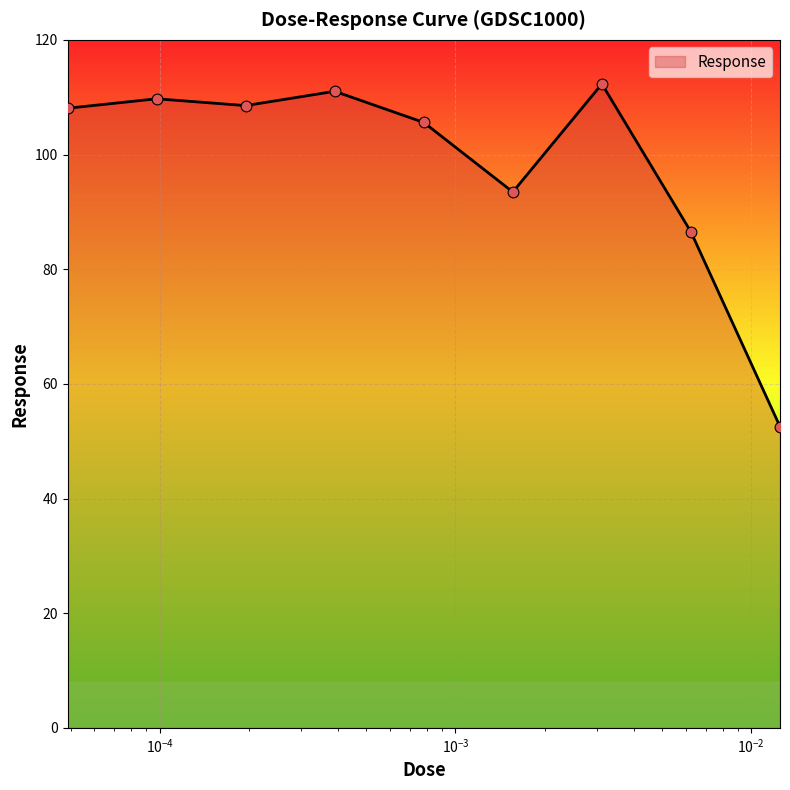

What is the greatest value displayed?

112.3